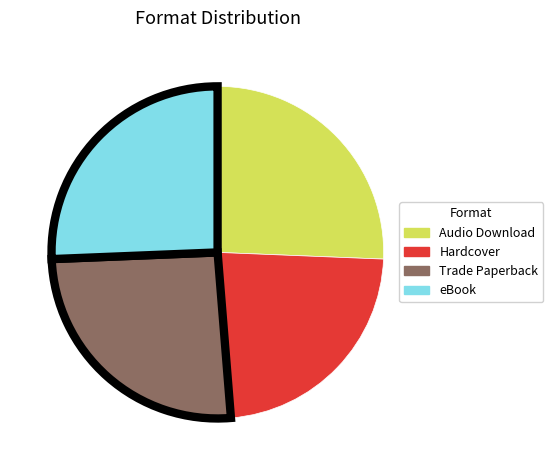

What is the smallest slice in the pie chart?

Hardcover